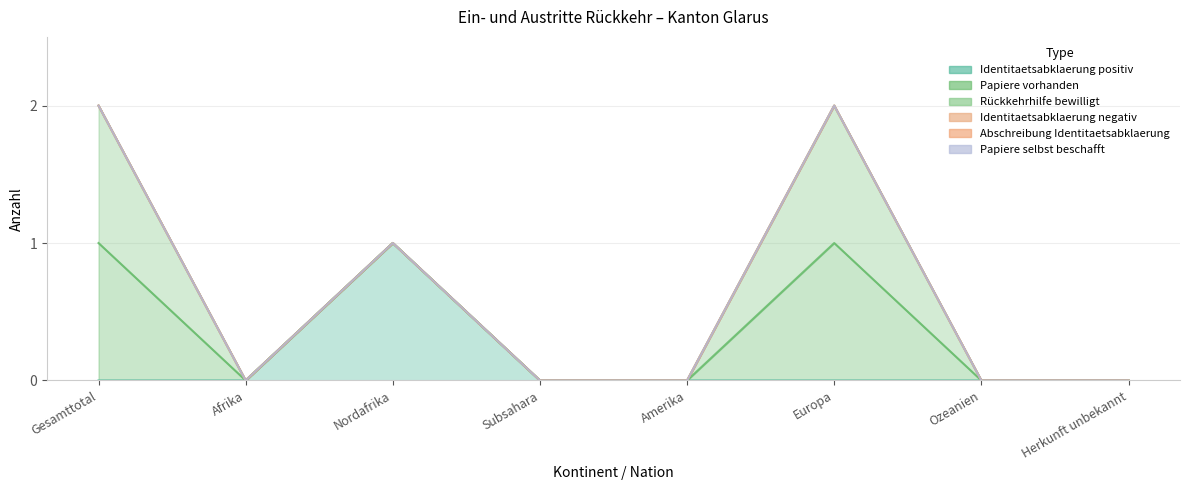

How many data points in Identitaetsabklaerung positiv are above 0?

1